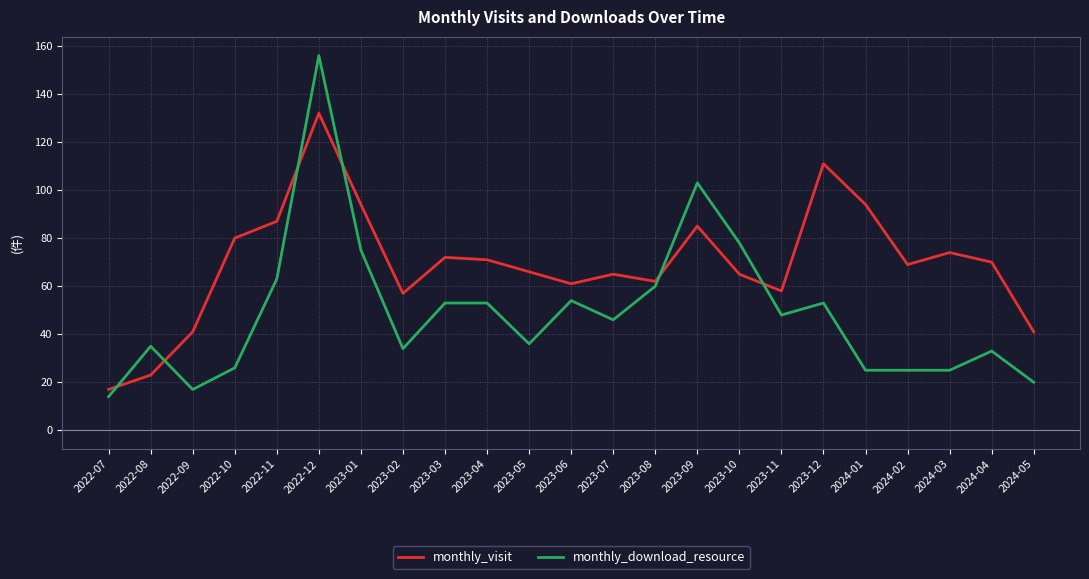

What is the difference between the monthly_download_resource values at 2023-01 and 2023-02?

41